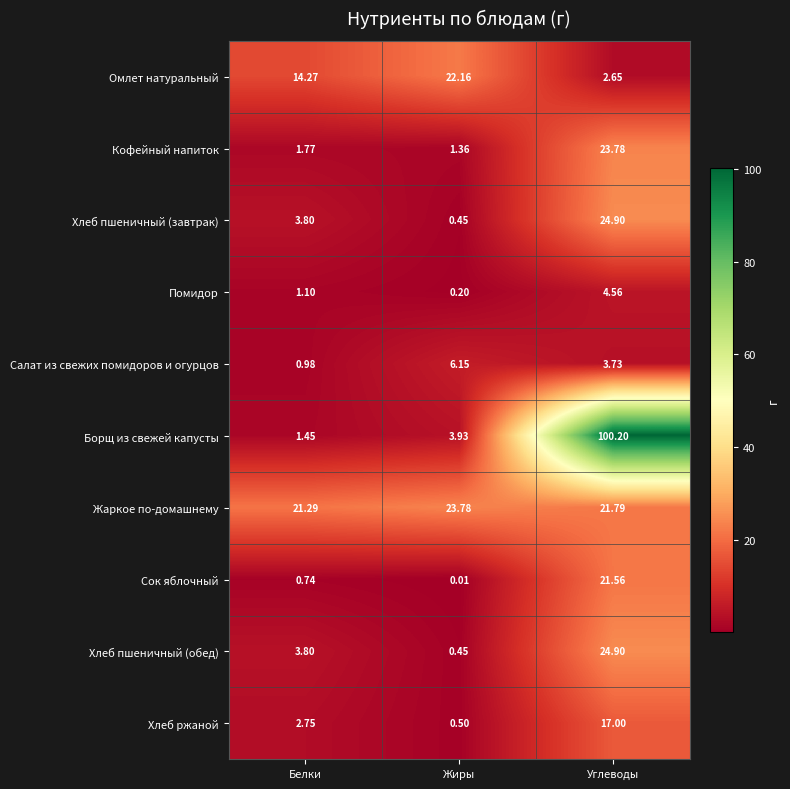

At which label does Хлеб ржаной reach its minimum?

Жиры